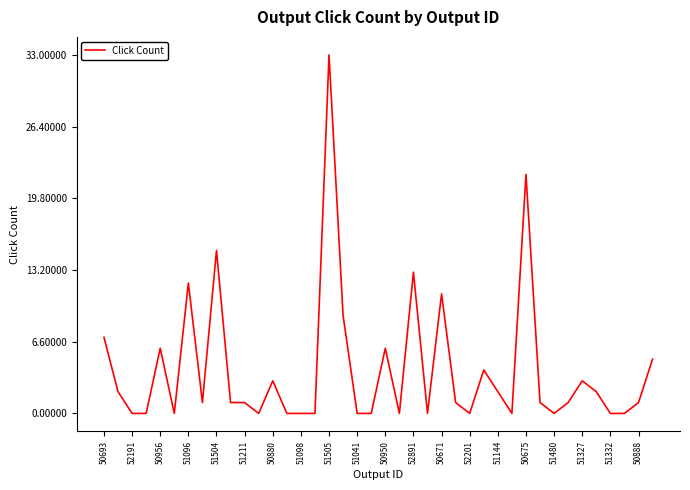

What is the maximum value shown in the chart?

33